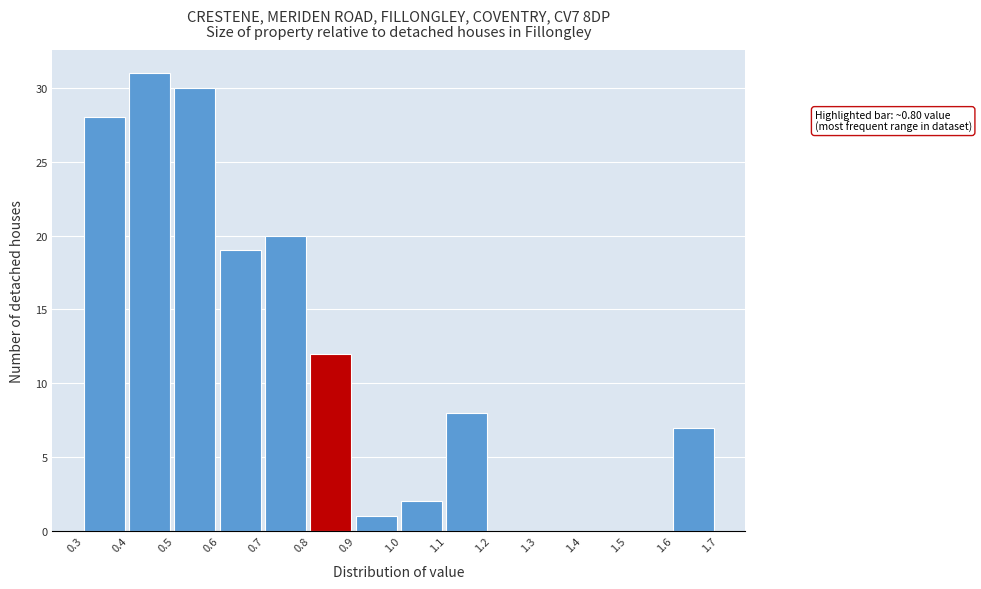

Over which range of the x-axis is the bar tallest?

0.4 to 0.5